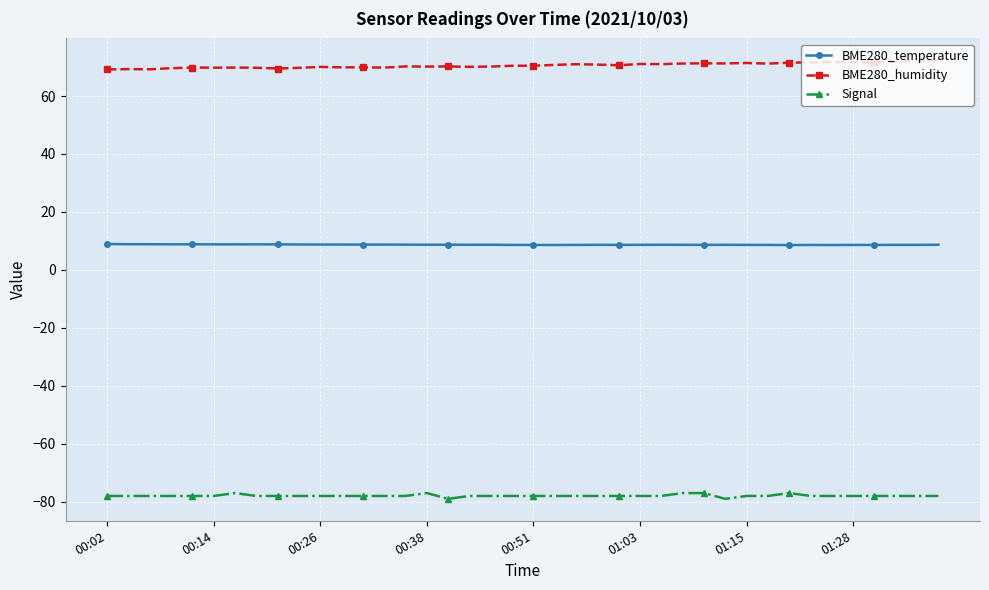

True or false: Signal has more than 0 points higher than both neighbors.

True